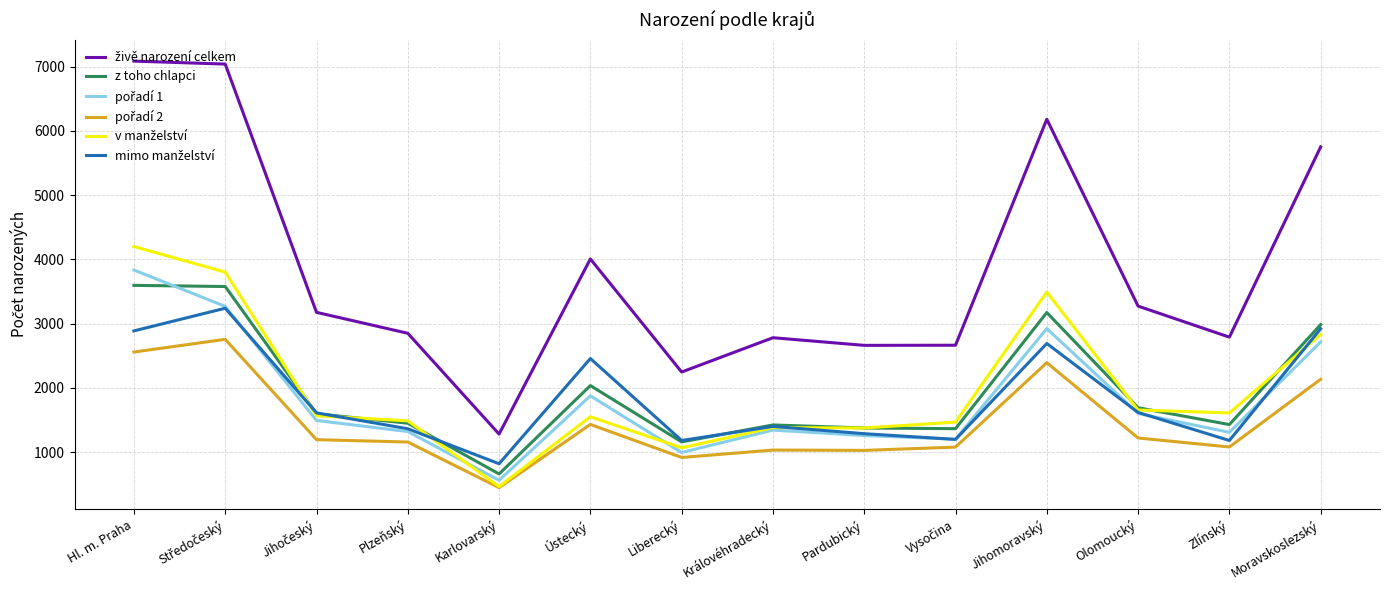

At which category does the chart reach its minimum across all series?

Karlovarský